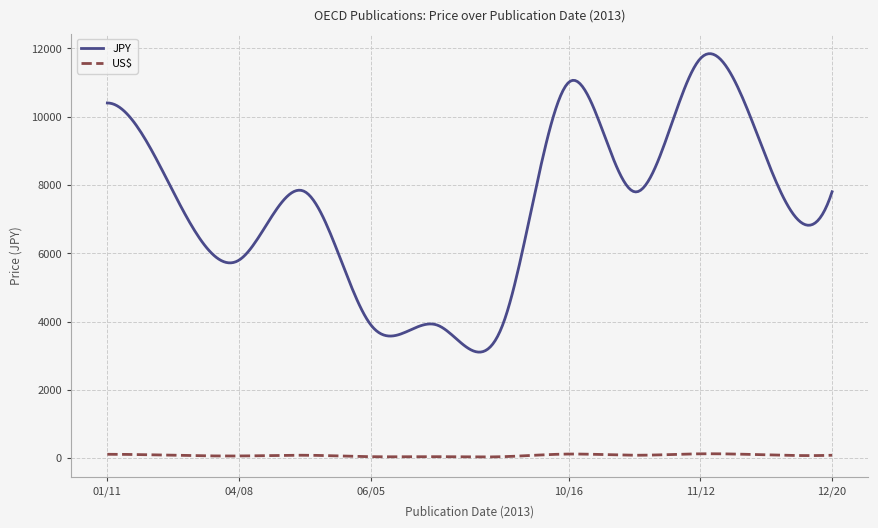

Which series has the widest spread of values?

JPY